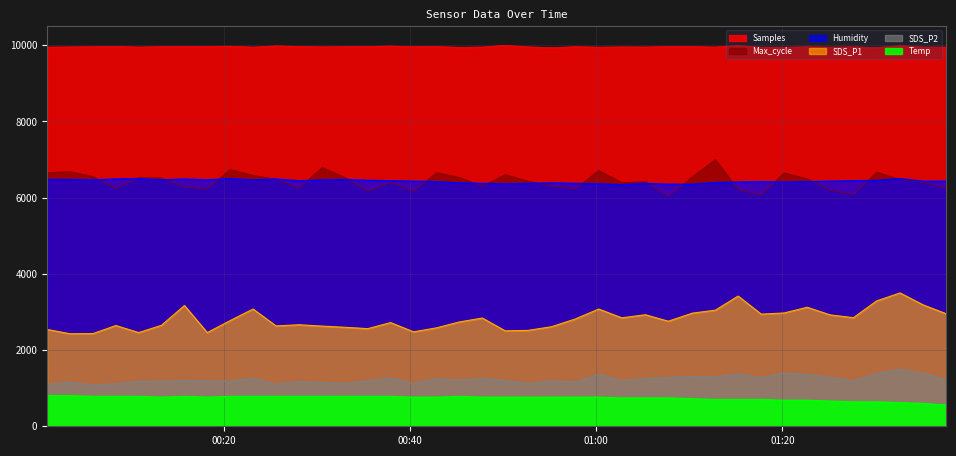

What is the label of the 28th point from the right?

2020/12/08 00:30:35